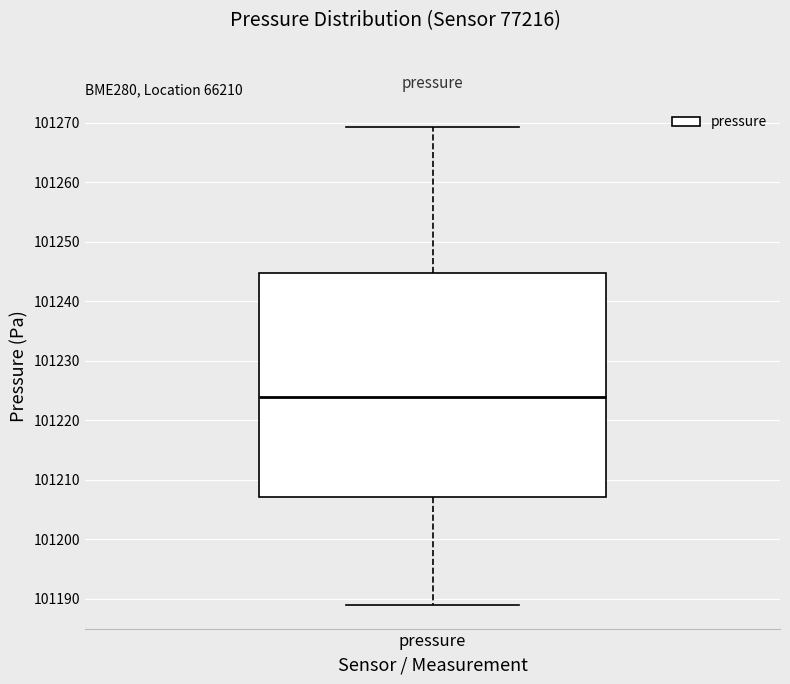

Read this box plot against the y-axis: the position of the median line, the range covered by the box, and the ends of both whiskers. The values are not printed on the chart, so give them approximately, as read against the axis.

median 101224, box 101207 to 101245, whiskers 101189 to 101269